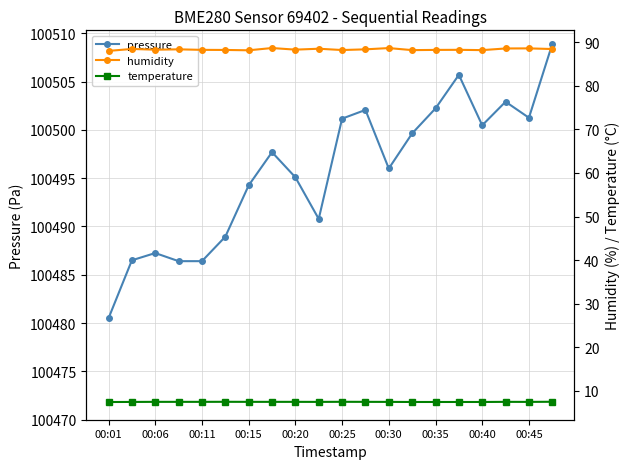

What is the value of the temperature point at the 15th from the left?

7.5